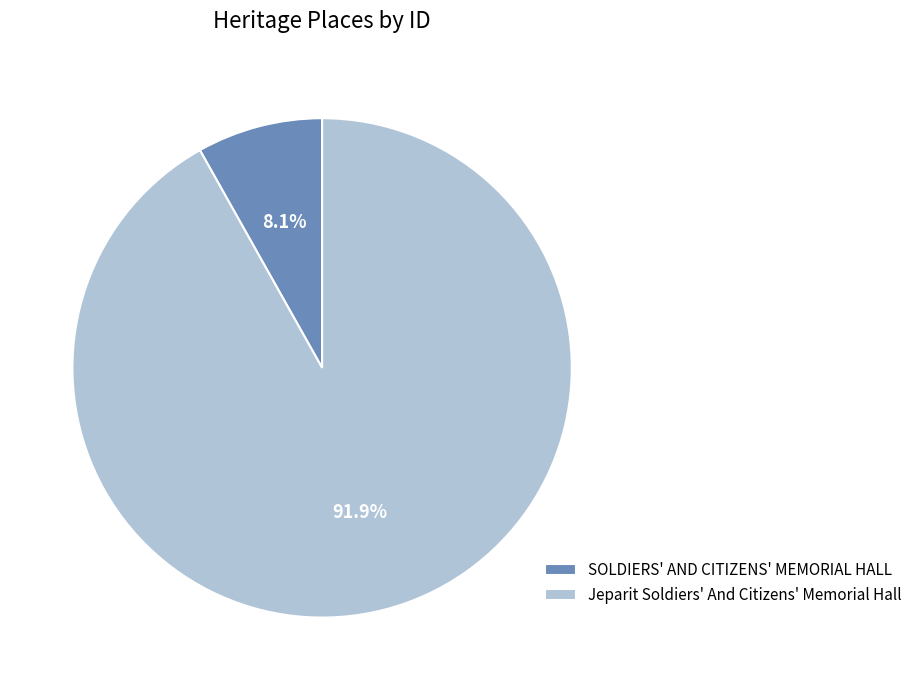

True or false: Jeparit Soldiers' And Citizens' Memorial Hall accounts for 92% of the total.

True